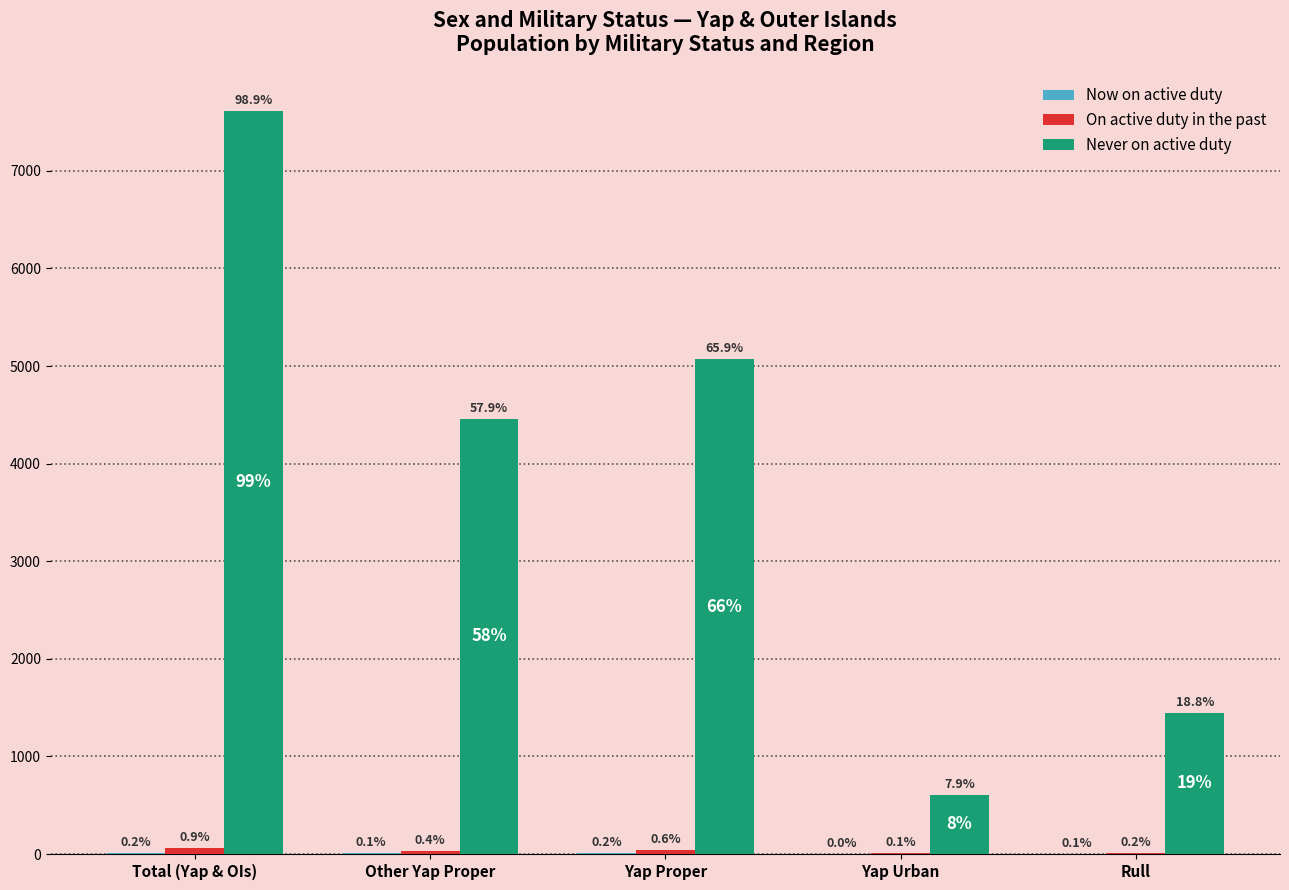

The Never on active duty series shows 1449 at Rull. True or false?

True